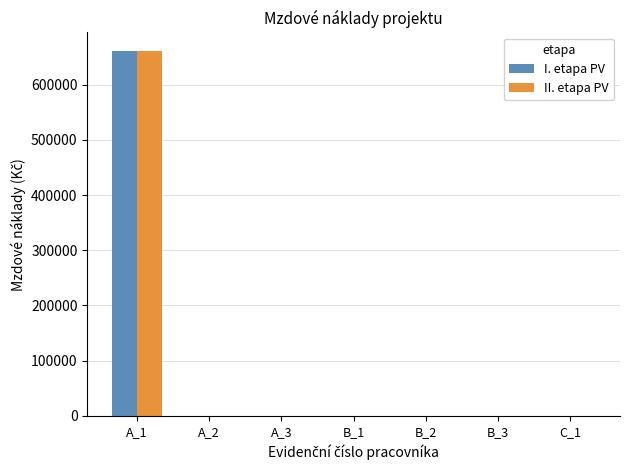

At which category is the sum across all series the highest?

A_1